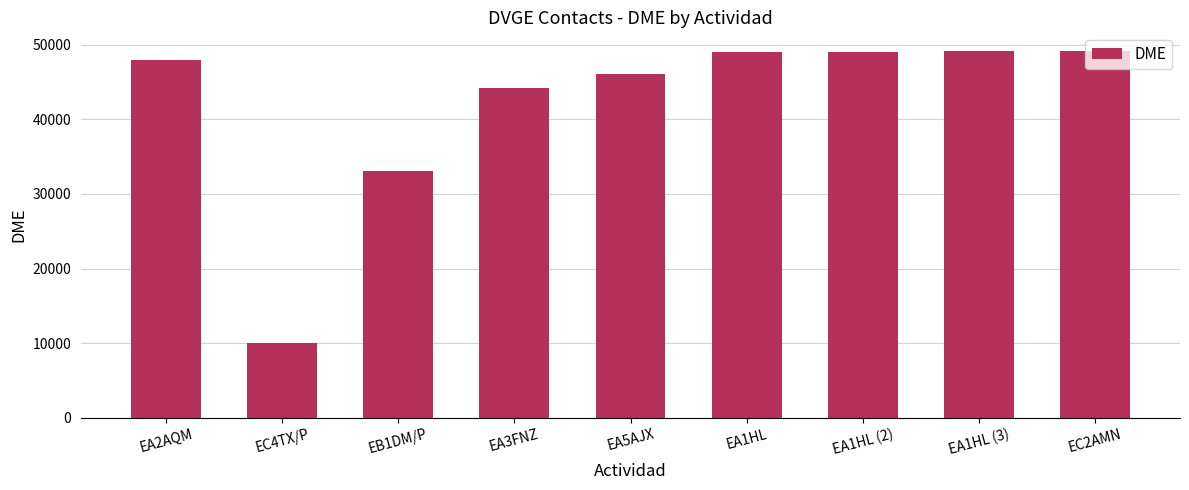

What position from the left is EC2AMN?

9